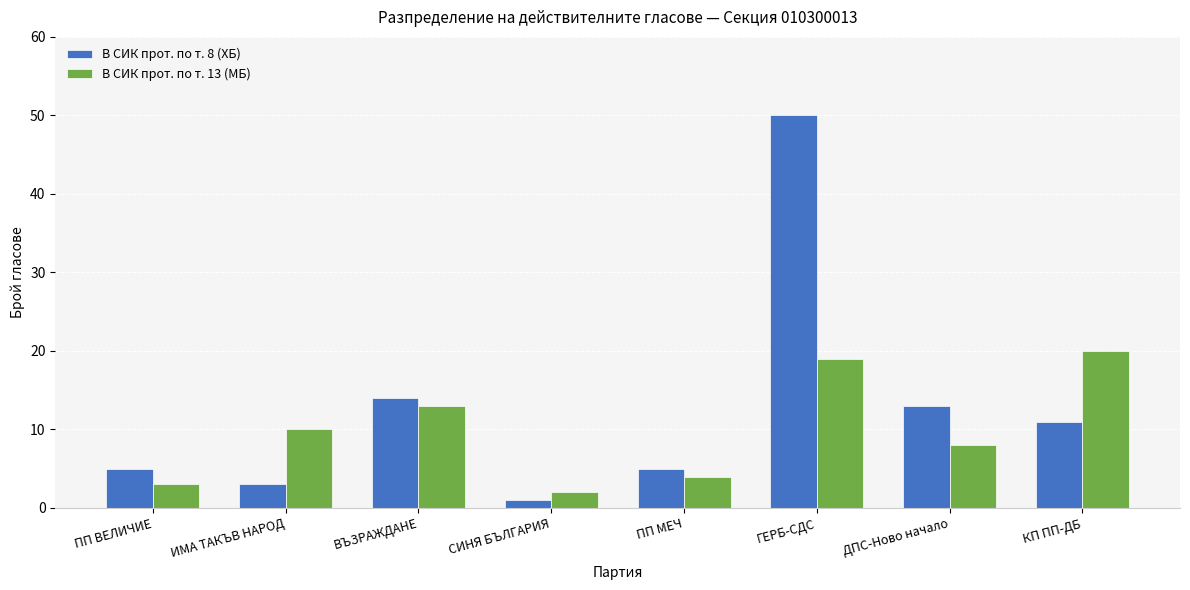

The value of В СИК прот. по т. 13 (МБ) at ИМА ТАКЪВ НАРОД is 10. True or false?

True